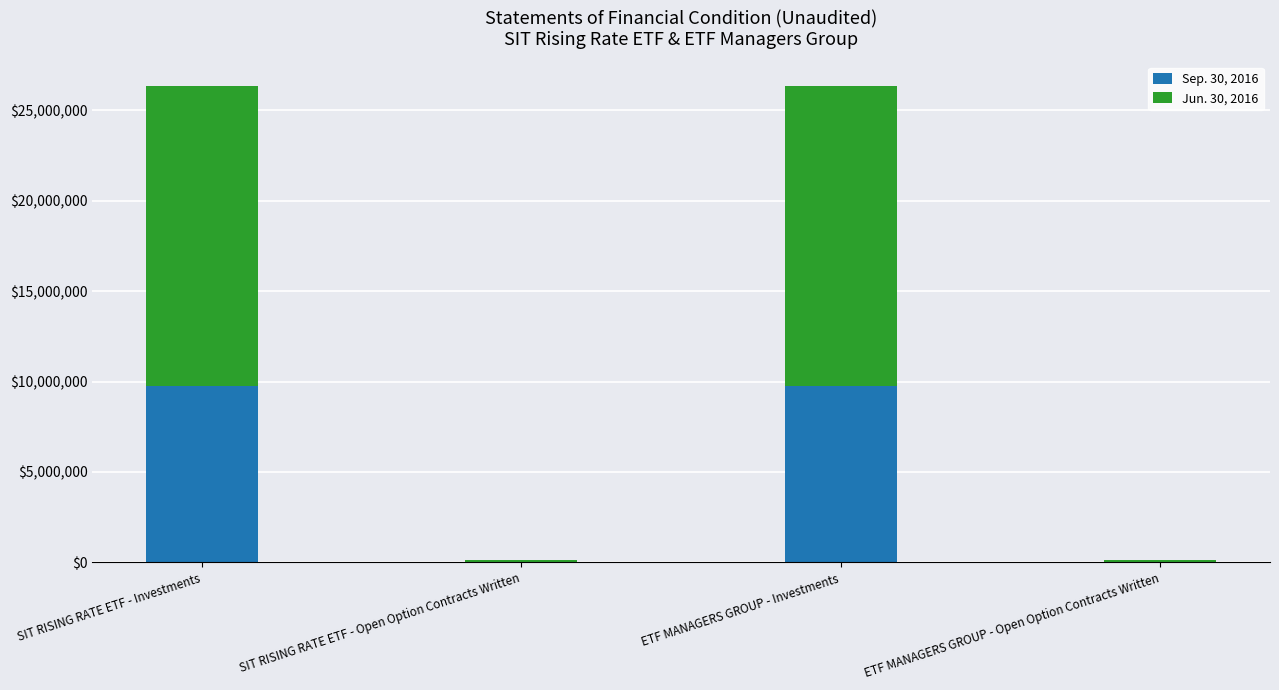

What is the average value of the Sep. 30, 2016 series?

4901709